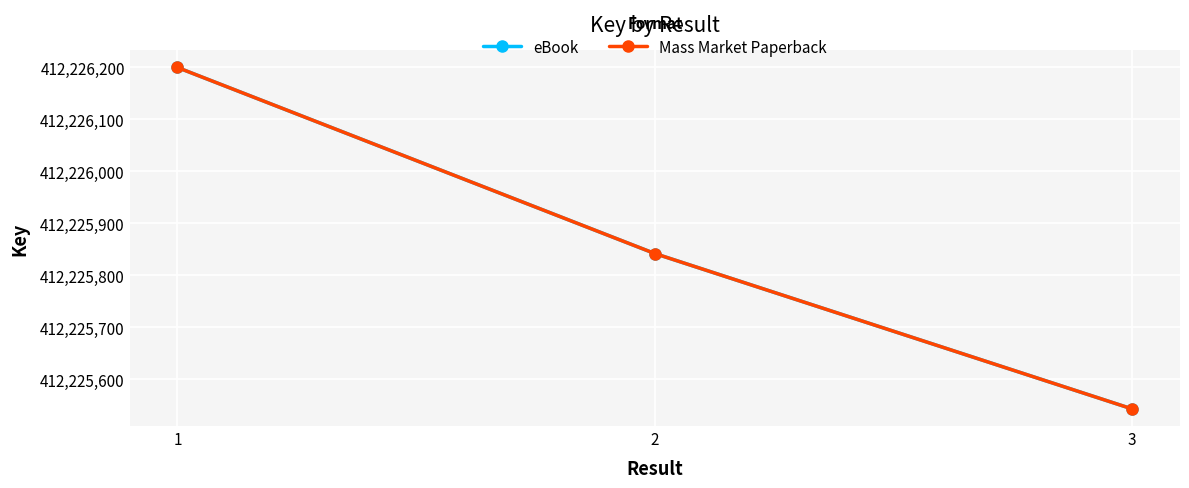

Reading left to right, transcribe all the data shown in this chart.

eBook: 1=412226200	2=412225842	3=412225543
Mass Market Paperback: 1=412226200	2=412225842	3=412225543